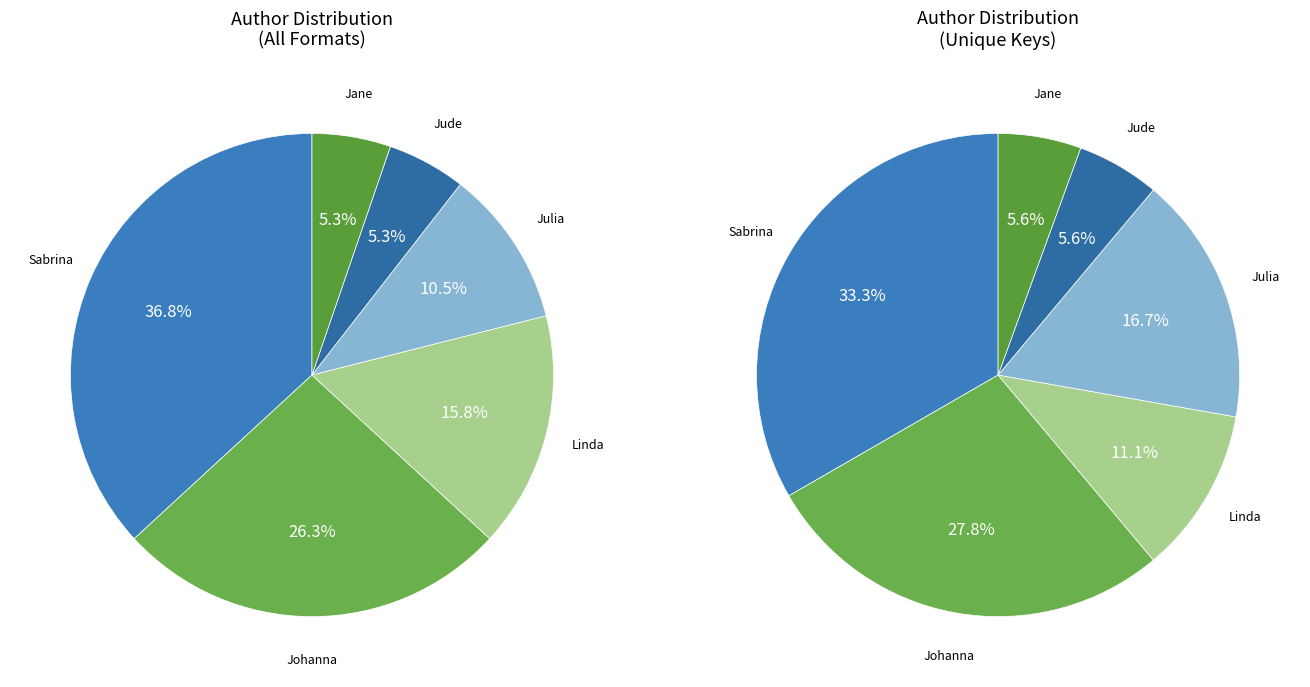

To the nearest percent, what is the average slice percentage?

17%